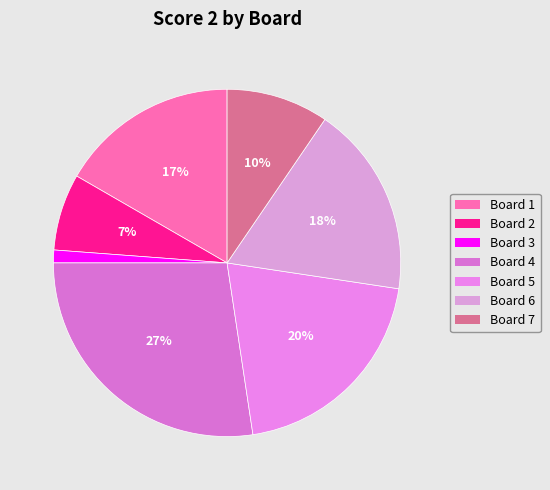

To the nearest percent, what percentage of the pie is Board 1?

17%